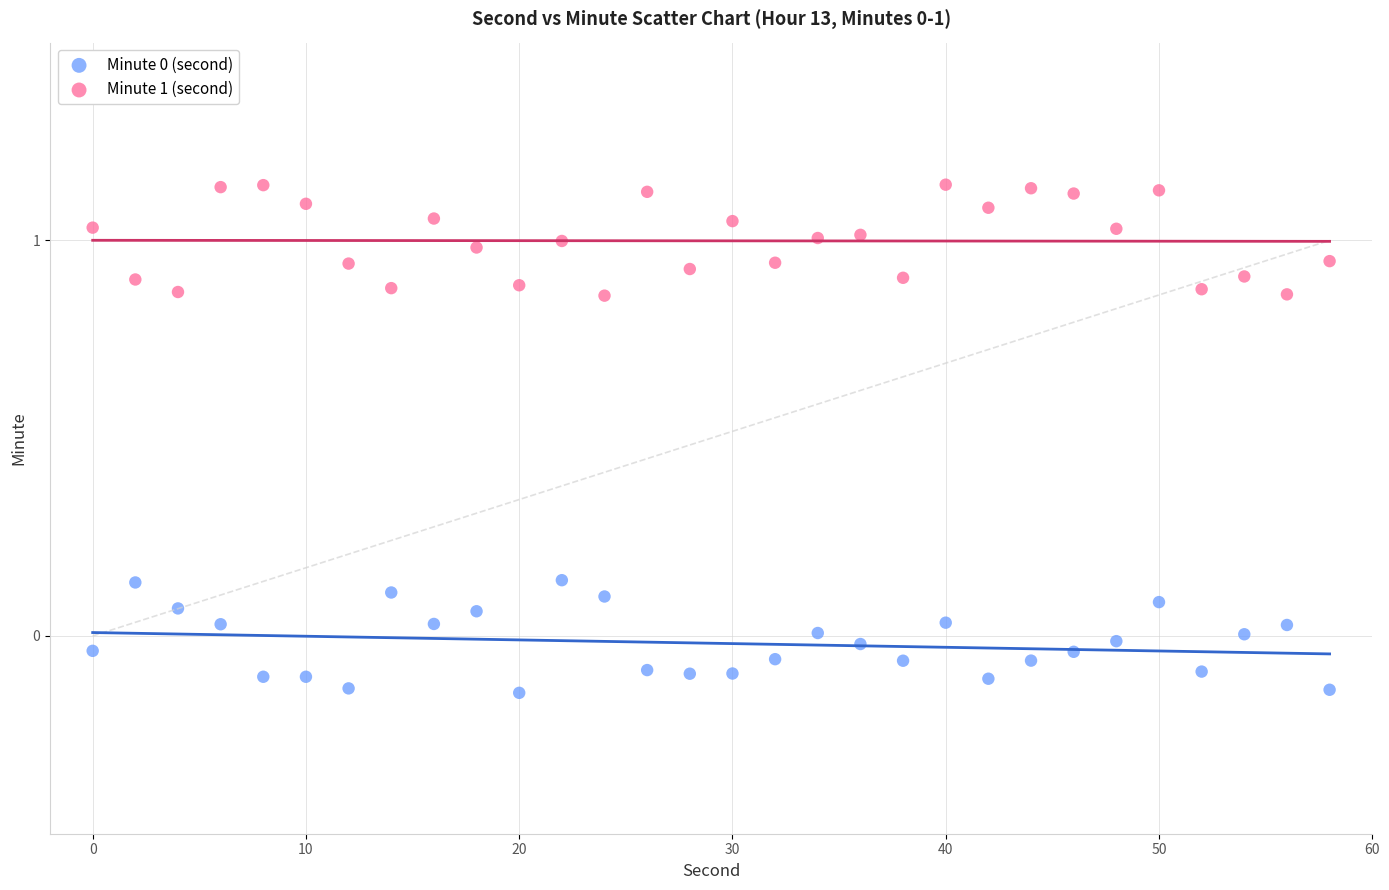

What is the X range (max minus min) for the scatter plot?

58.0